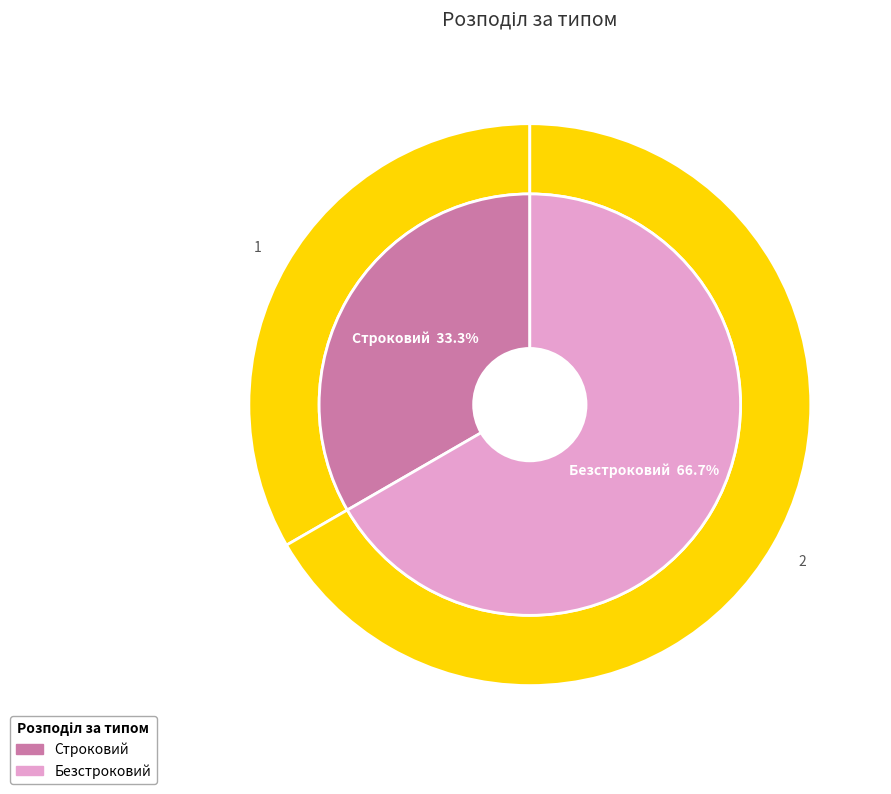

To the nearest percent, what is the average slice percentage?

50%